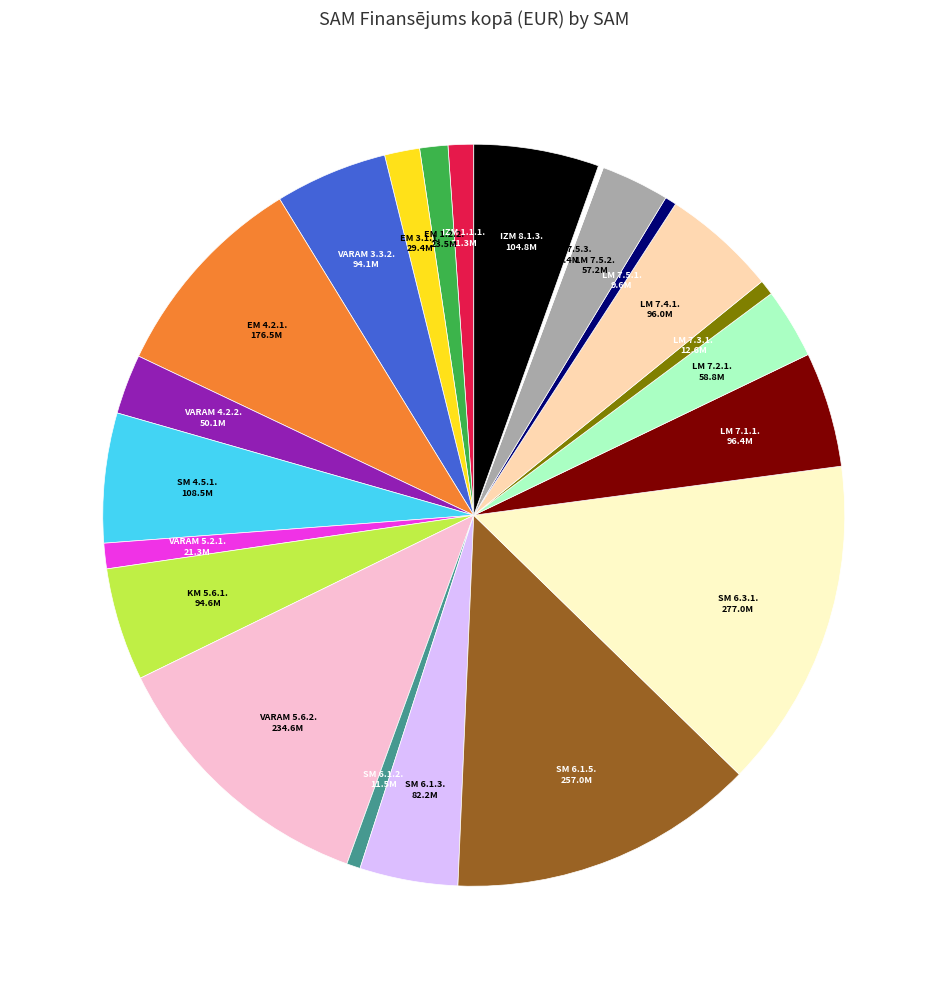

Does any single category account for the majority?

No